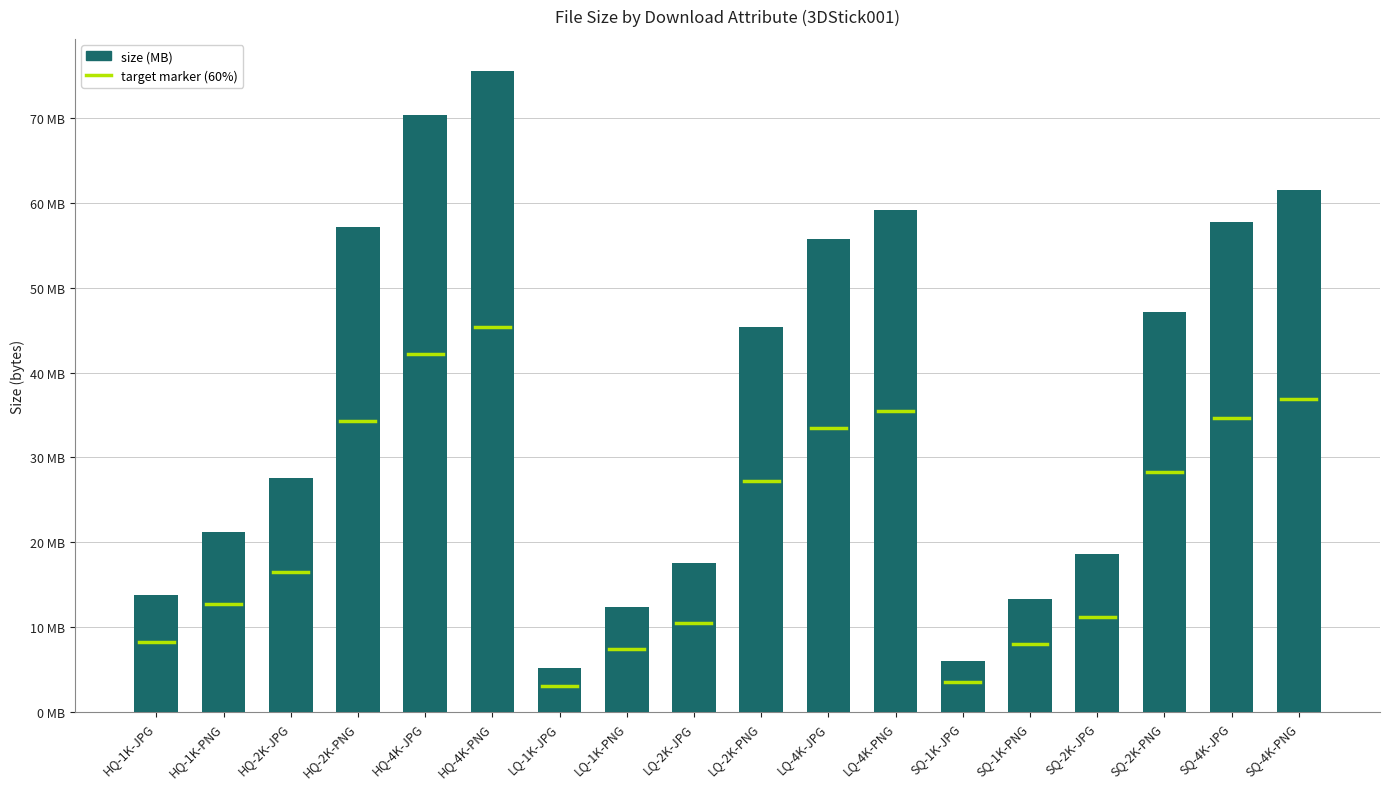

What is the smallest value displayed?

5.2